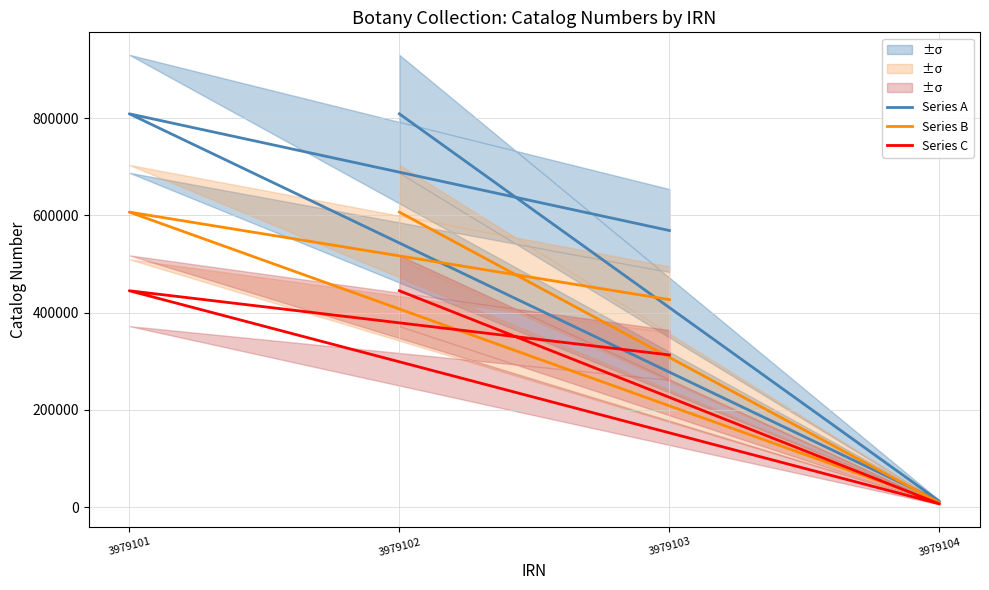

True or false: Series A and Series B intersect in this chart.

False